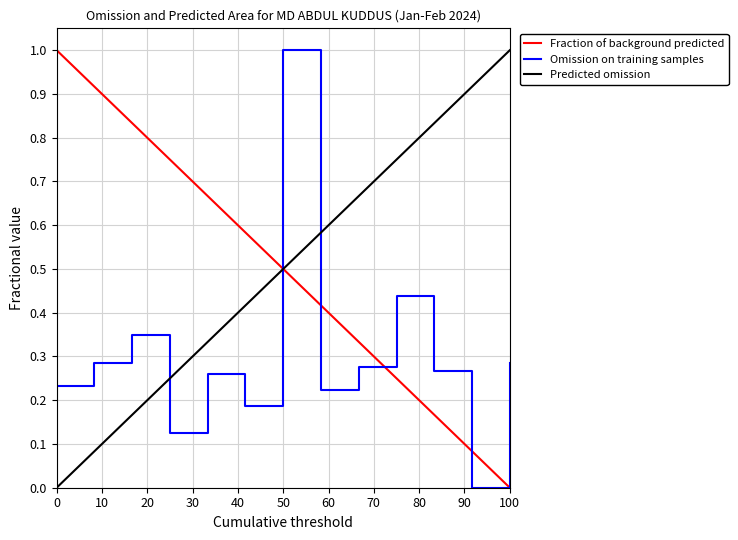

True or false: Omission on training samples and Fraction of background predicted intersect in this chart.

True